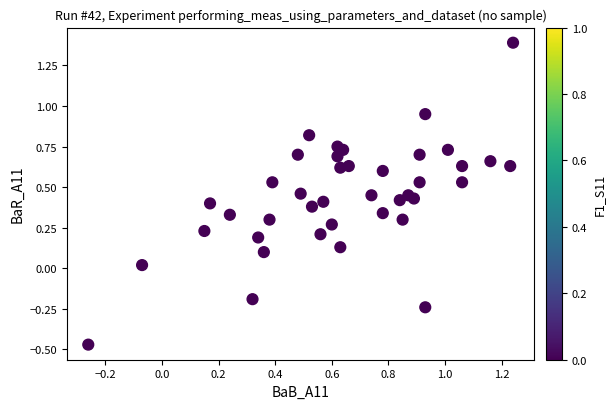

What is the range of Y values (max minus min)?

1.9